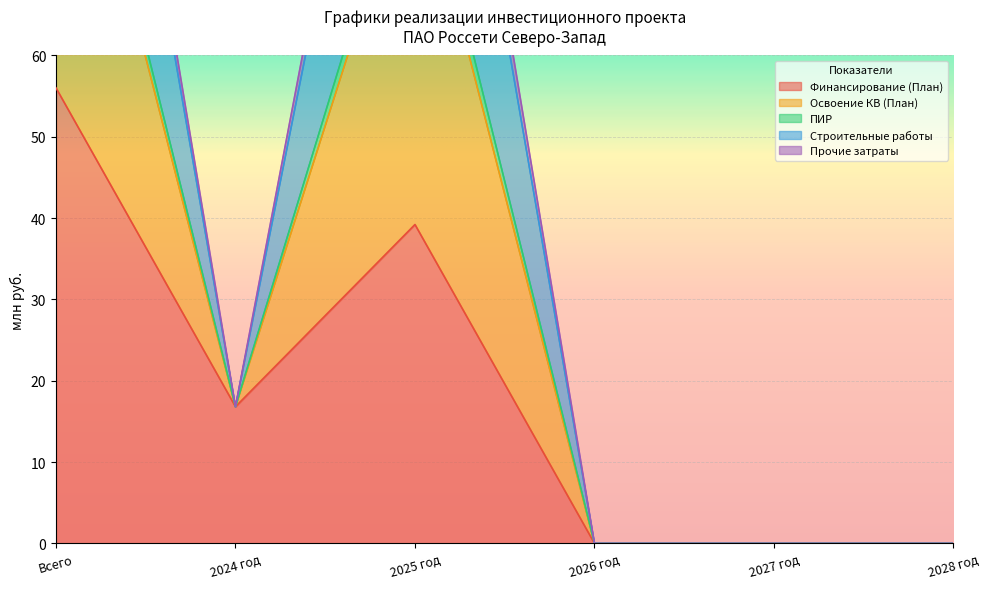

How many data points in Прочие затраты are less than 16?

3